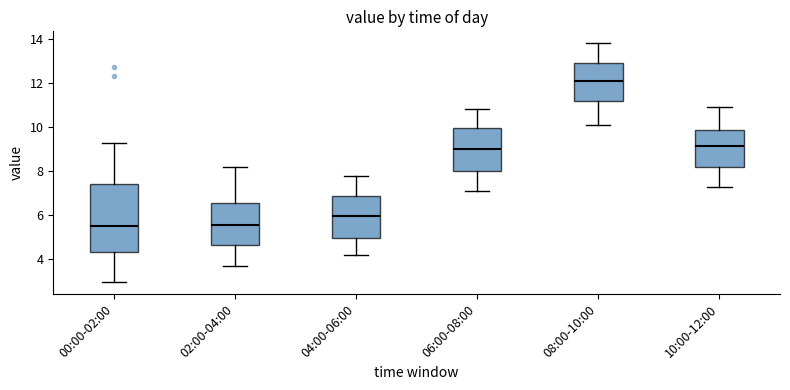

Where does the upper whisker of the box for 10:00-12:00 end on the y-axis? The values are not printed on the chart, so give them approximately, as read against the axis.

11.0